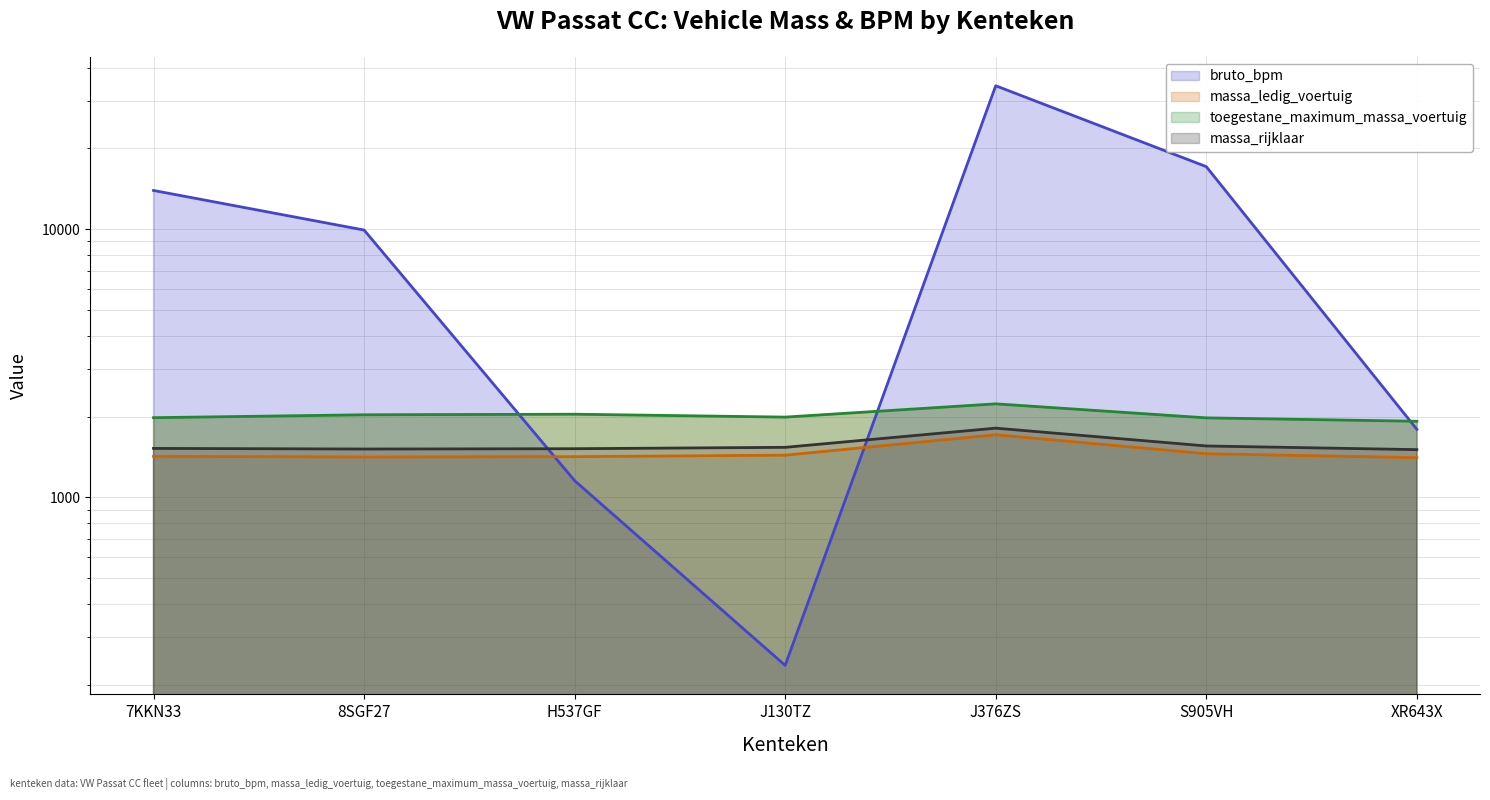

How many values in the bruto_bpm series exceed 9917?

3